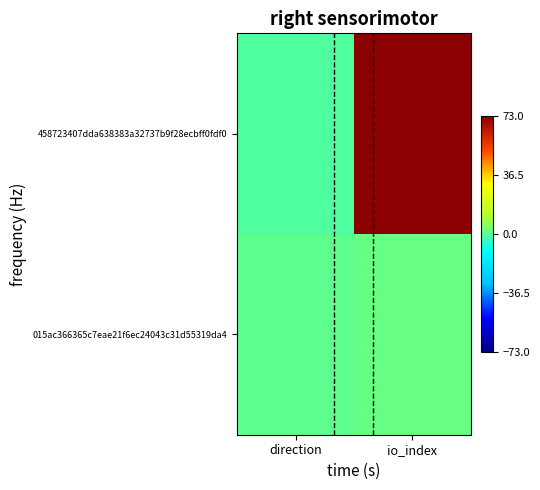

Which series has the widest spread of values?

458723407dda638383a32737b9f28ecbff0fdf0